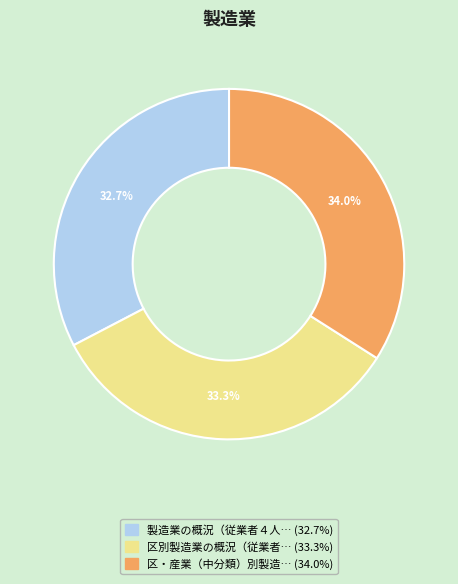

Does any single category account for the majority?

No